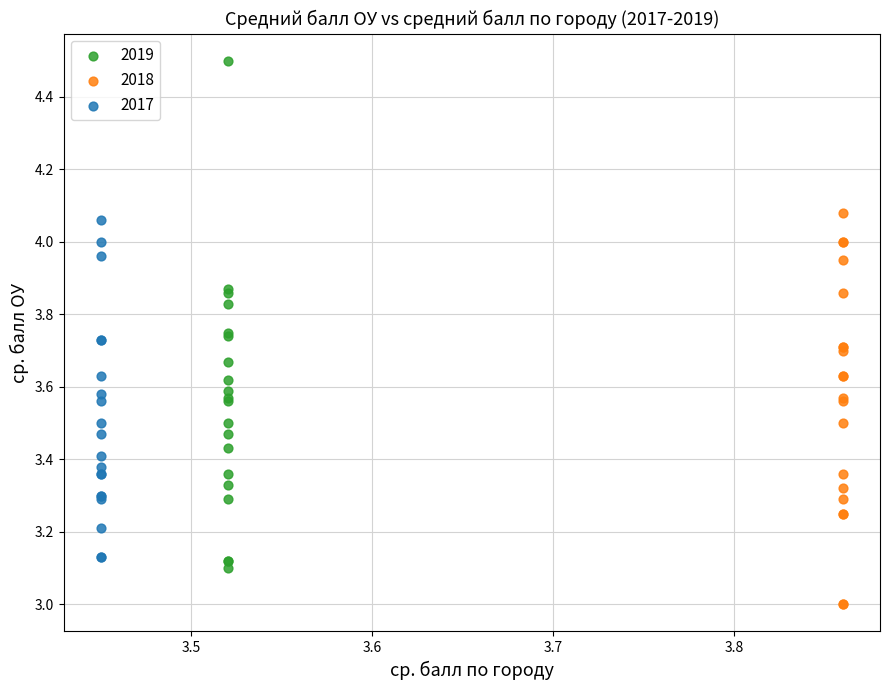

Which series reaches the minimum Y coordinate?

2018